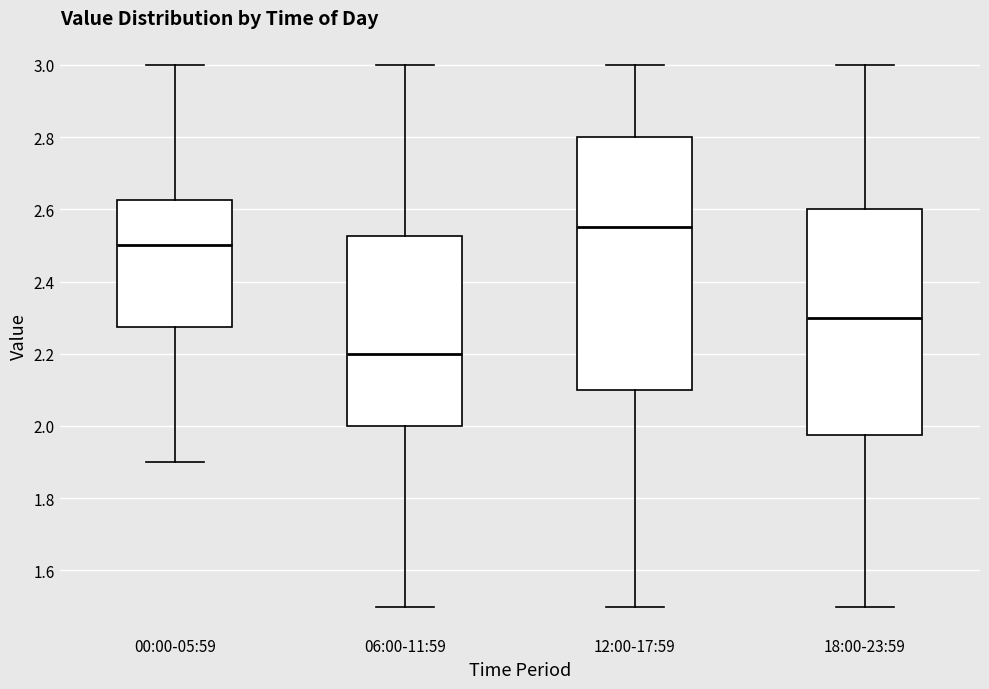

Reading left to right, read every box against the y-axis: the position of its median line, the range the box covers, and the ends of its whiskers. The values are not printed on the chart, so give them approximately, as read against the axis.

00:00-05:59: median 2.50, box 2.28 to 2.62, whiskers 1.90 to 3.00
06:00-11:59: median 2.20, box 2.00 to 2.52, whiskers 1.50 to 3.00
12:00-17:59: median 2.56, box 2.10 to 2.80, whiskers 1.50 to 3.00
18:00-23:59: median 2.30, box 1.98 to 2.60, whiskers 1.50 to 3.00